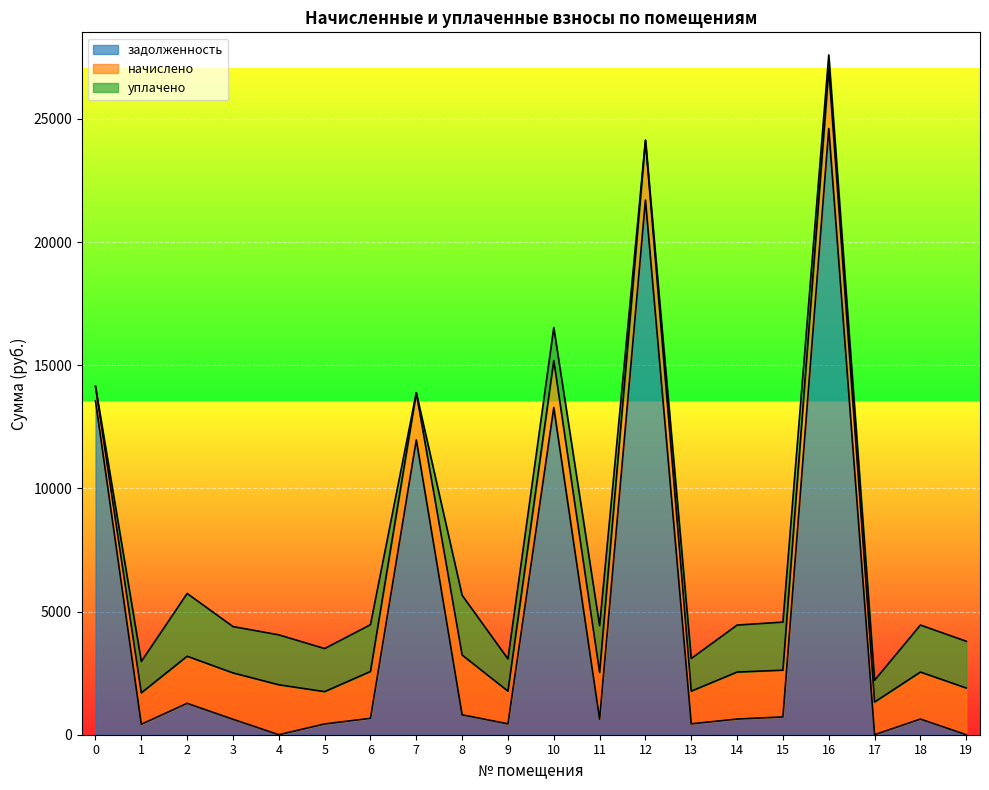

List the labels in order of задолженность value, smallest first.

4, 17, 19, 1, 5, 9, 13, 3, 11, 14, 18, 6, 15, 8, 2, 7, 10, 0, 12, 16